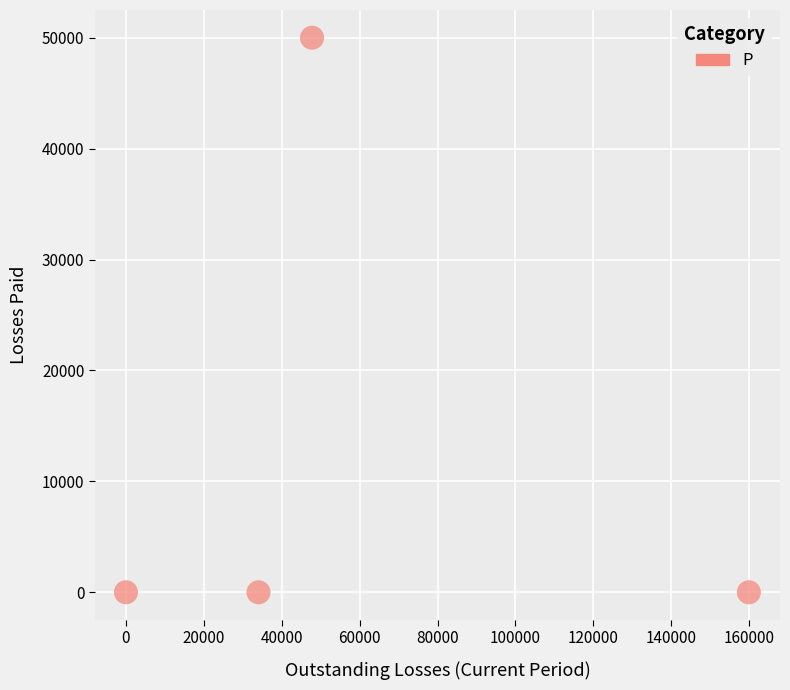

What is the average Y value?

12500.0